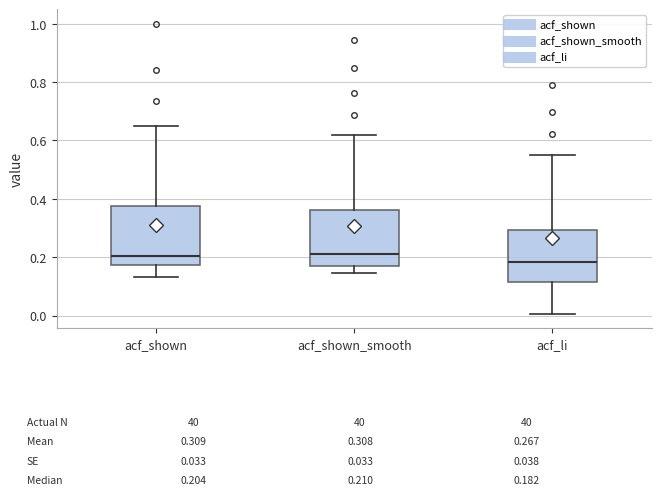

Which box has the lowest median line?

acf_li